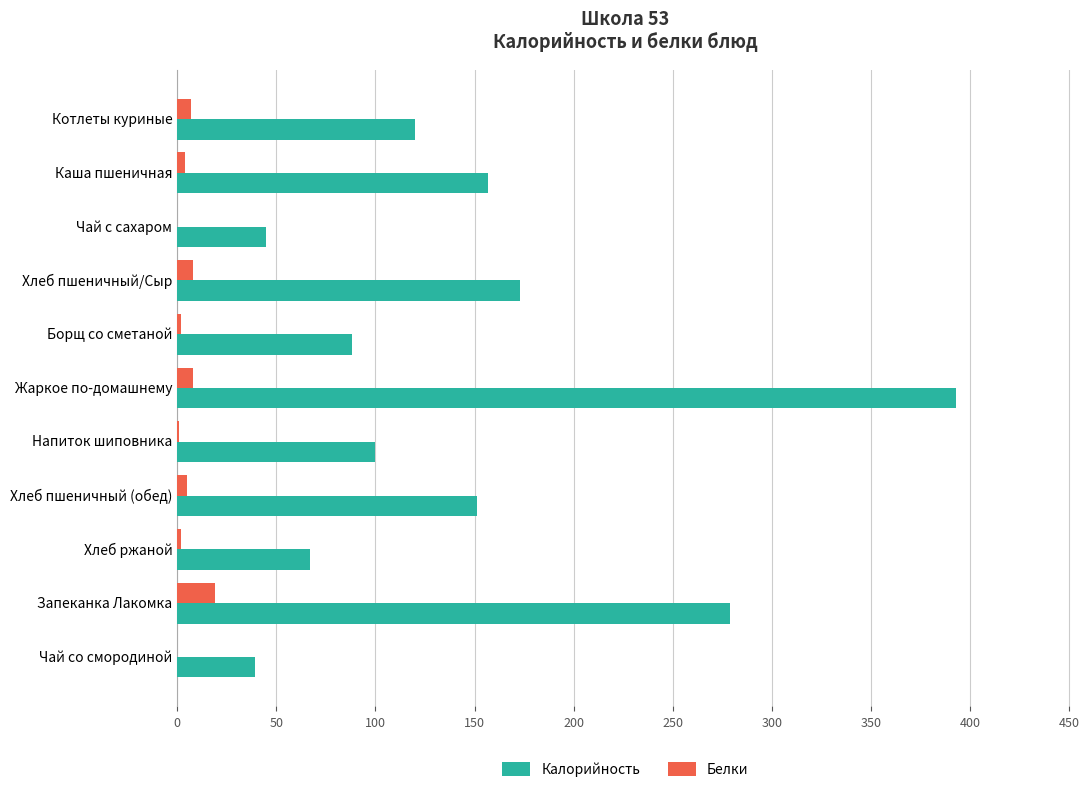

What is the average value of the Калорийность series?

147